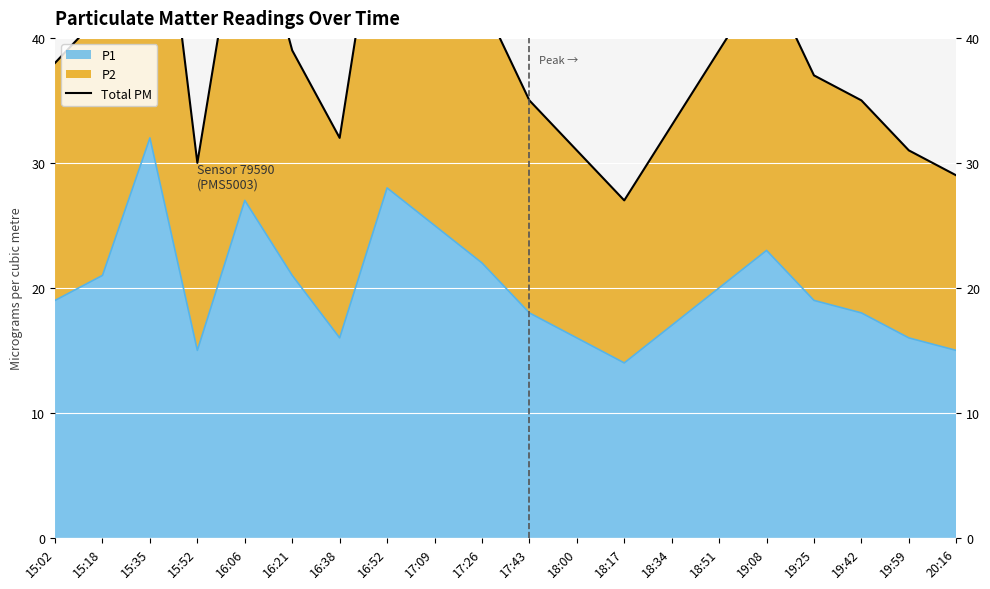

What position from the left is 15:35?

3